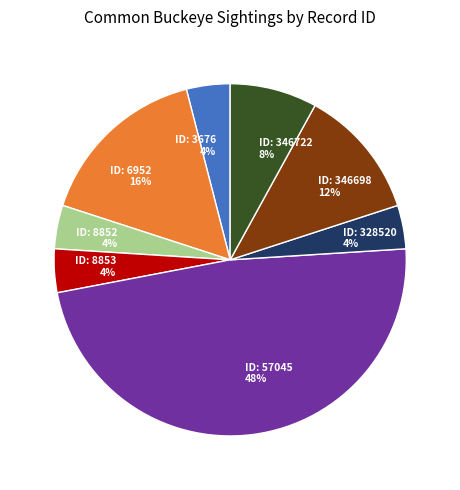

Combined, do ID: 328520 4% and ID: 57045 48% account for over 50%?

Yes